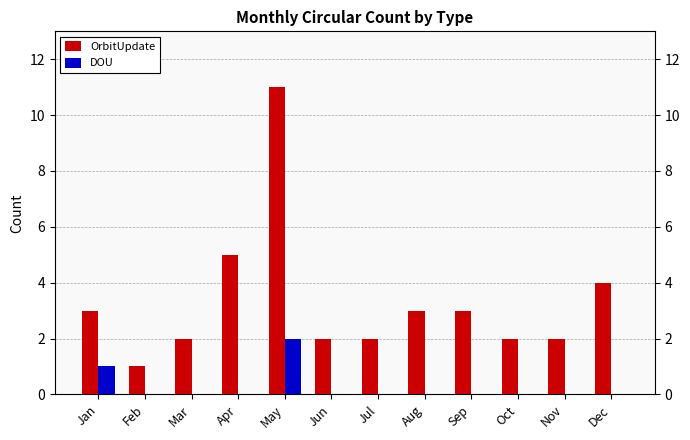

True or false: DOU has a value of 0 at Oct.

True